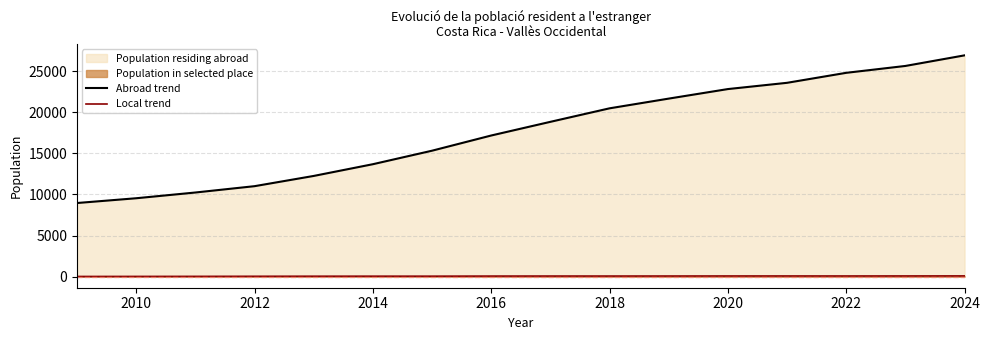

What is the maximum value shown in the chart?

26917